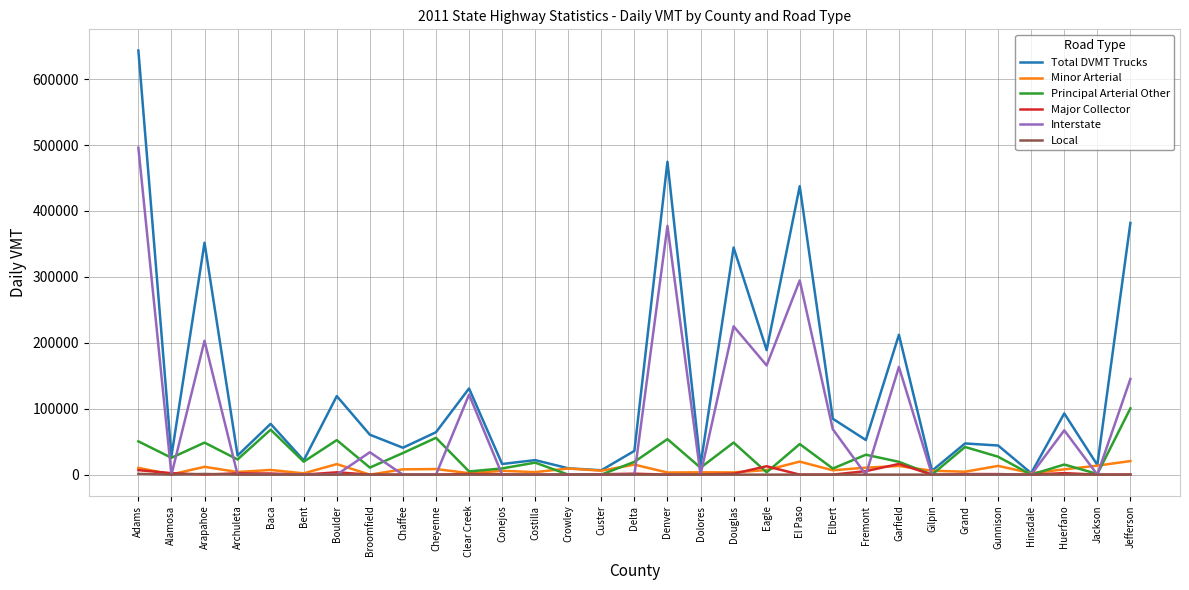

The Total DVMT Trucks series shows 751138.7 at Denver. True or false?

False